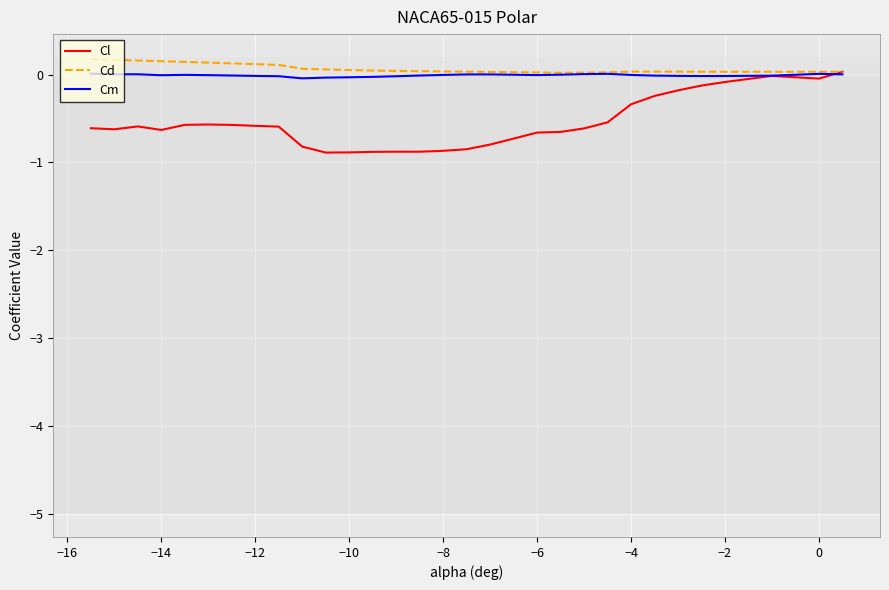

How many lines are shown in the chart?

3